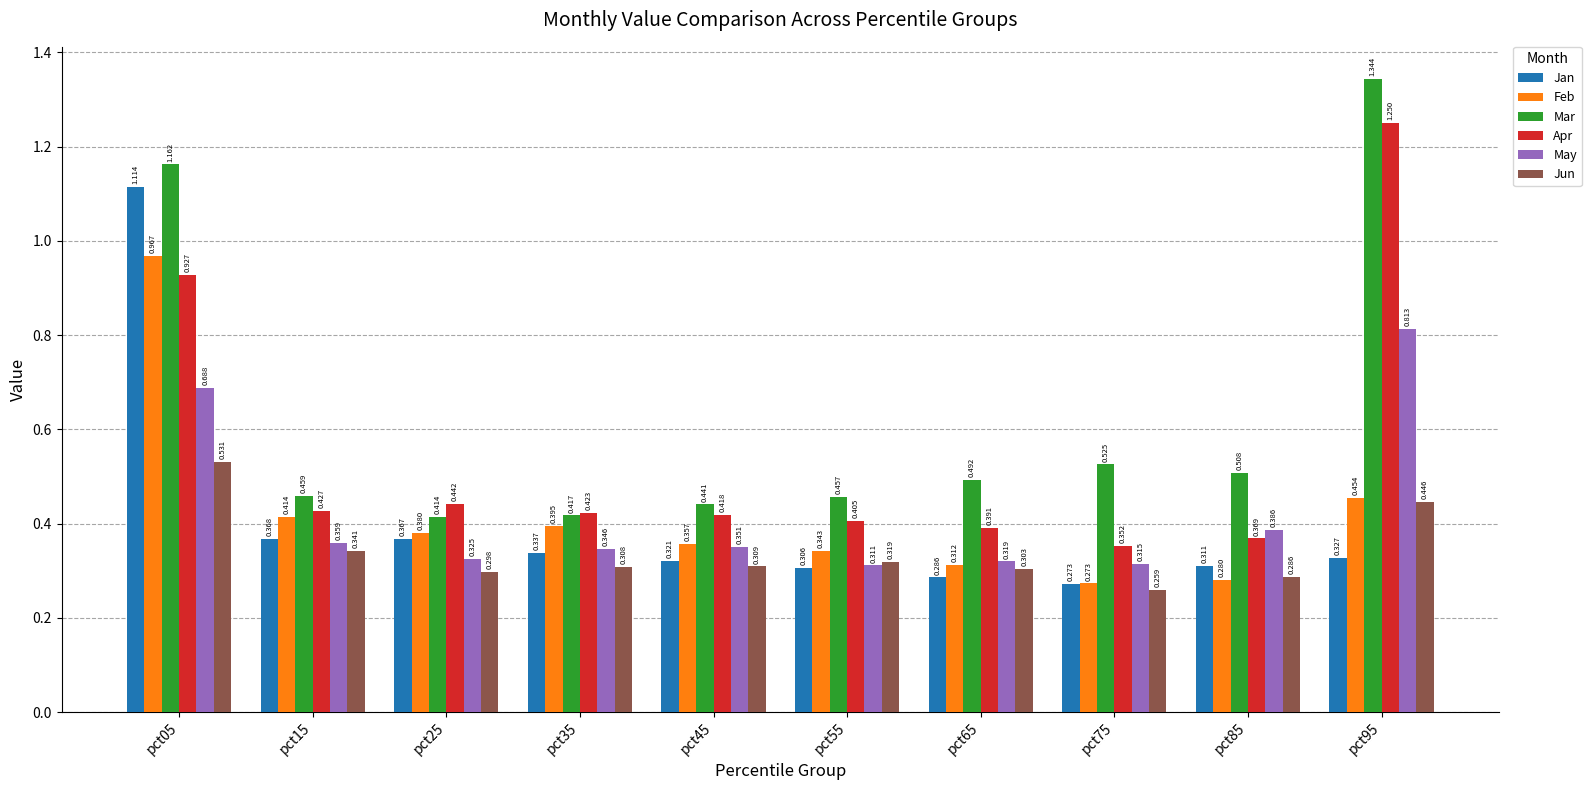

At pct65, list the series in order from smallest to largest.

Jan, Jun, Feb, May, Apr, Mar